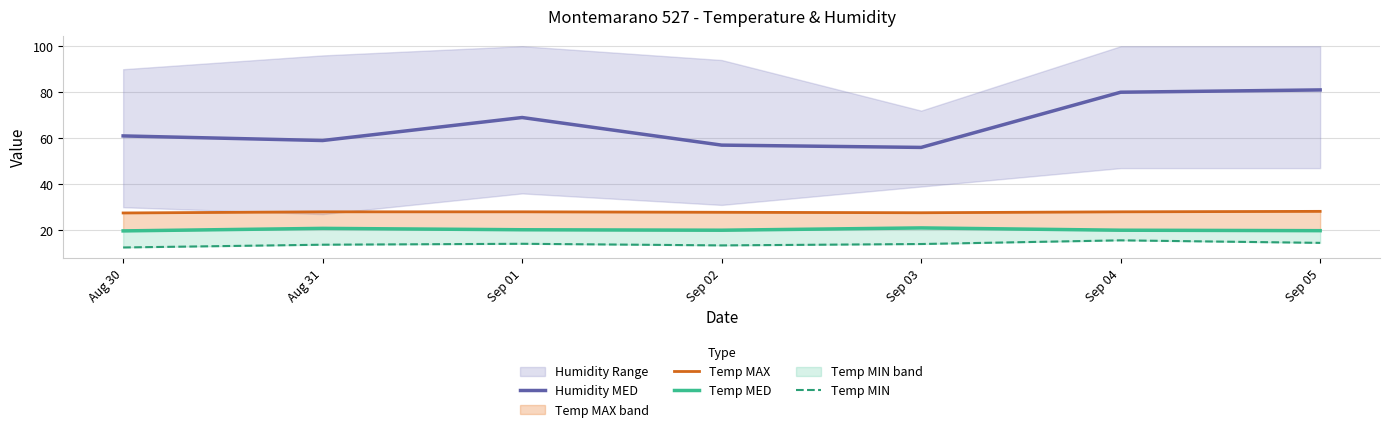

At Sep 04, list the series in order from largest to smallest.

Humidity MED, Temp MAX, Temp MED, Temp MIN